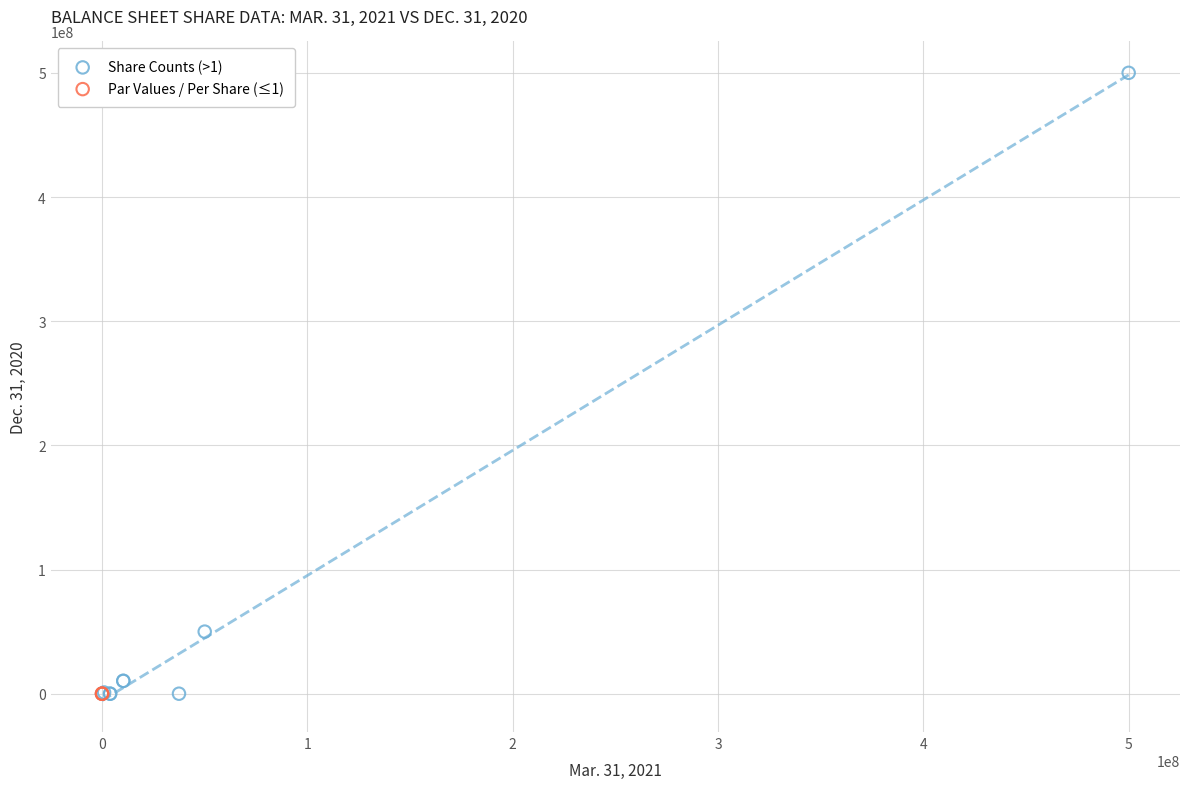

Which series reaches the maximum Y coordinate?

Share Counts (>1)